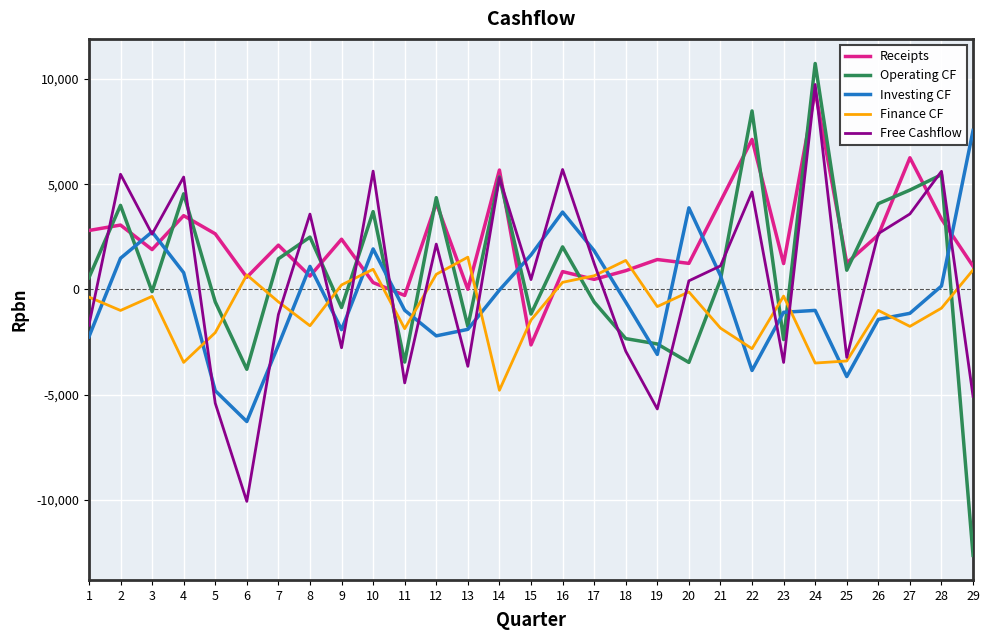

What is the maximum value for Finance CF?

1534.0